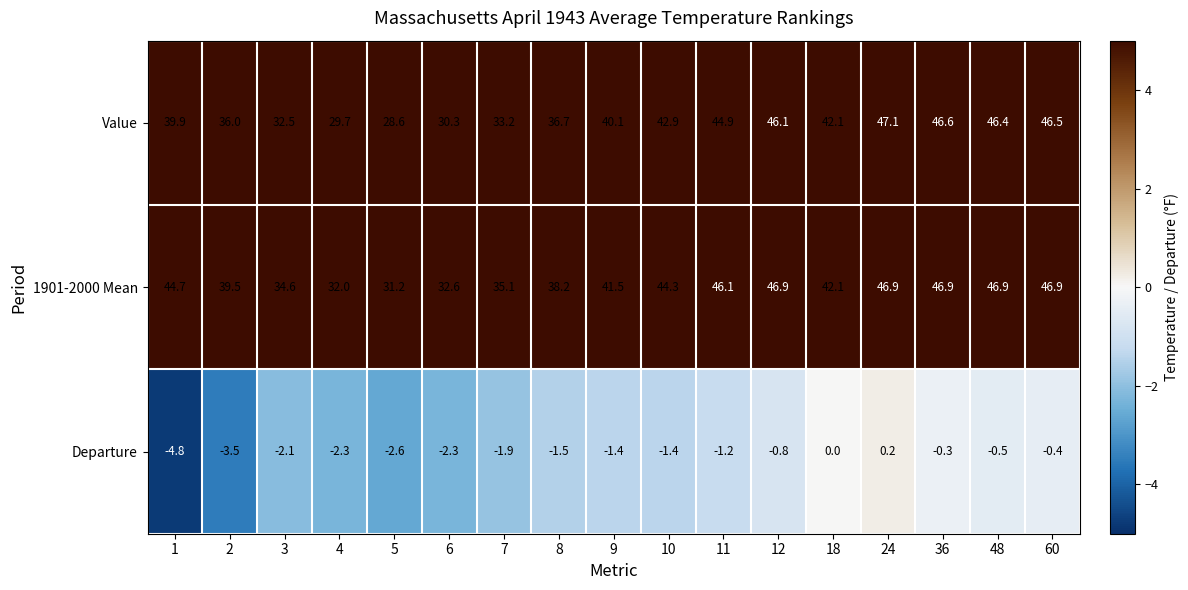

List the series in order of their peak value, lowest first.

Departure, 1901-2000 Mean, Value